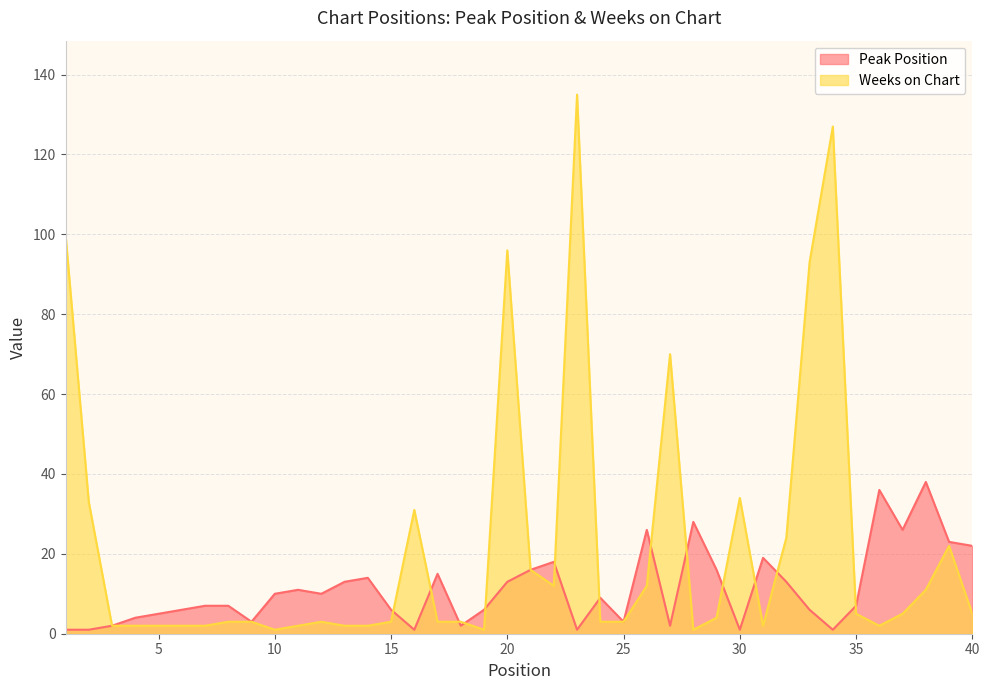

True or false: Peak Position and Weeks on Chart cross at least once.

True